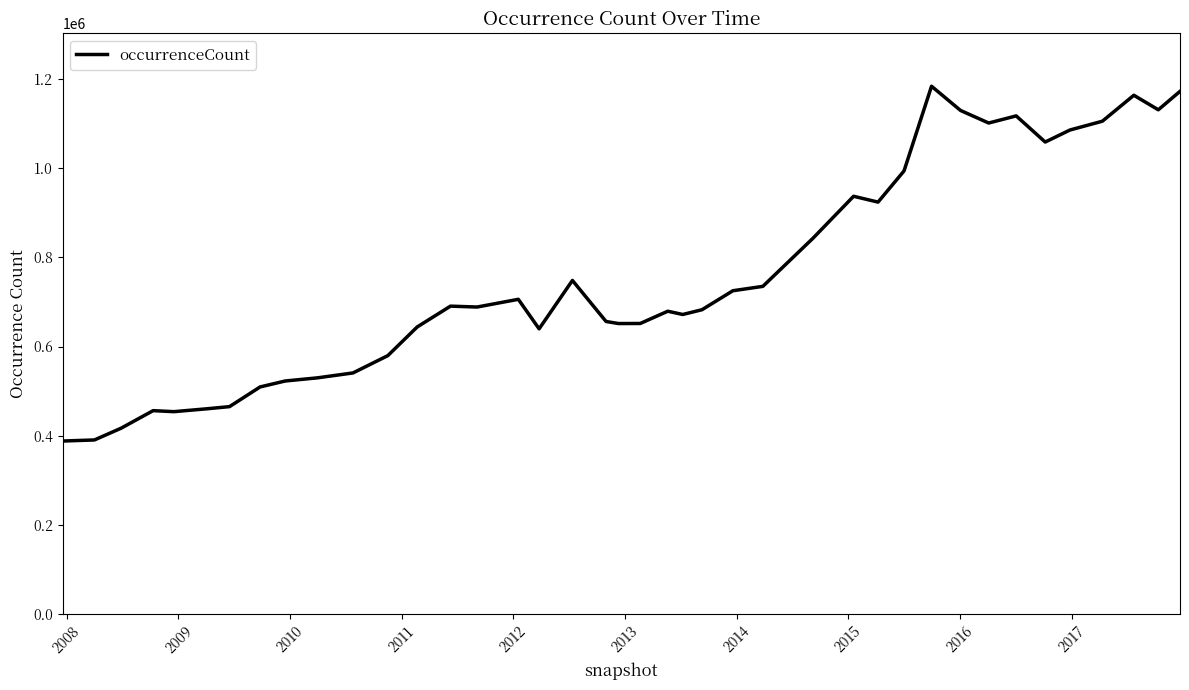

How many categories are shown in the chart?

40